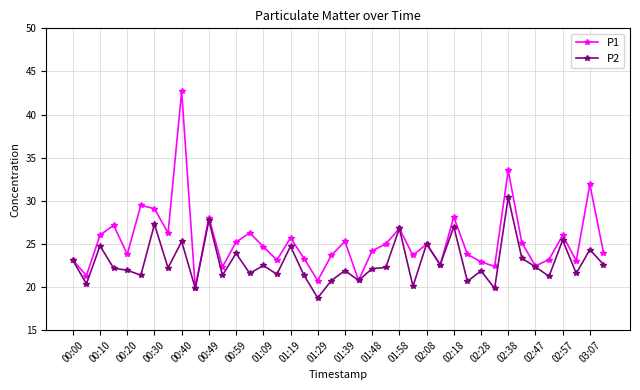

True or false: P1 has more than 0 interior local peaks.

True